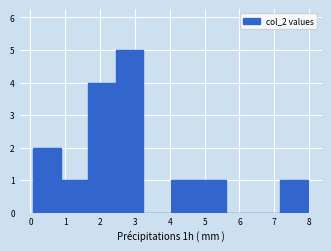

Reading left to right, transcribe this chart: for each bar, give the range it covers on the x-axis and its height. Neither the bar edges nor the heights are printed on the chart, so give them approximately, as read against the axes.

0.1 to 0.9: 2
0.9 to 1.7: 1
1.7 to 2.4: 4
2.4 to 3.2: 5
3.2 to 4.0: 0
4.0 to 4.8: 1
4.8 to 5.6: 1
5.6 to 6.4: 0
6.4 to 7.2: 0
7.2 to 8.0: 1